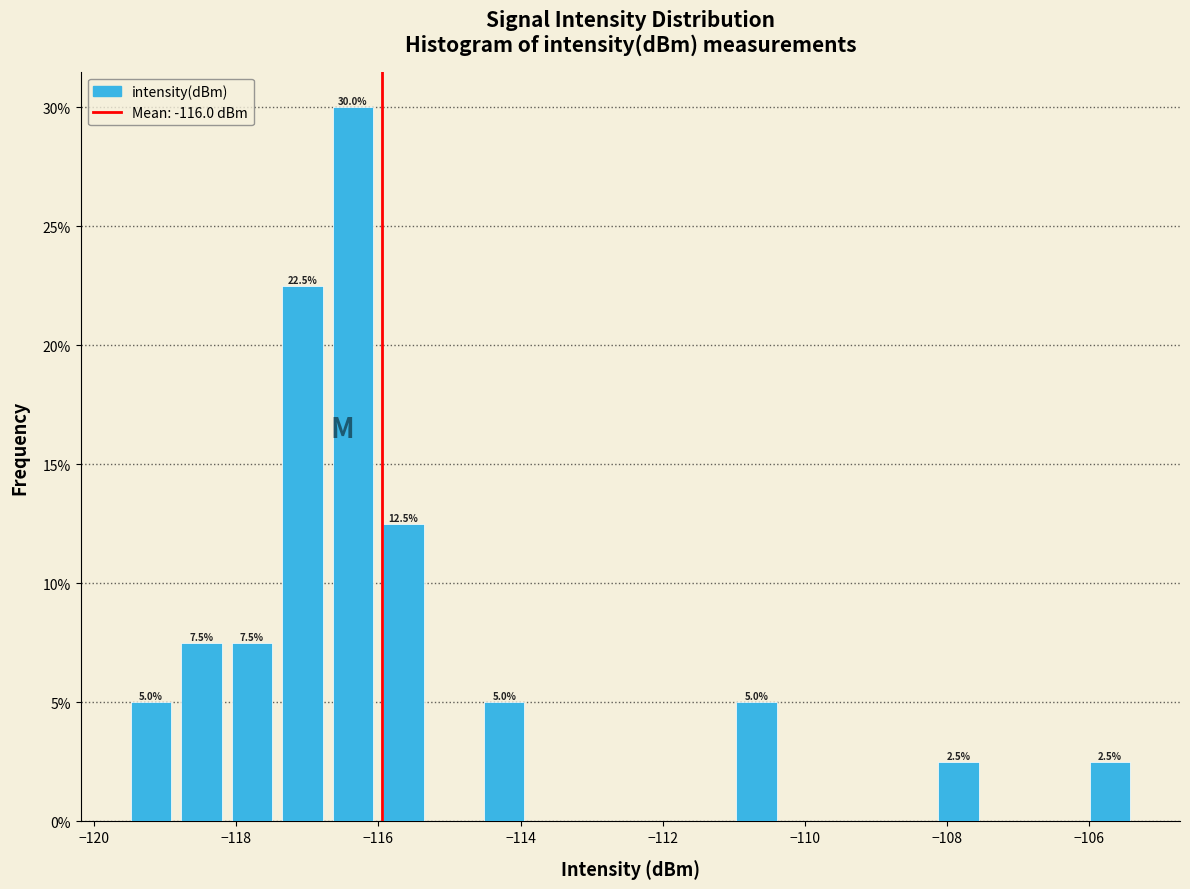

Read against the x-axis, roughly where is the centre of the tallest bar?

-116.4